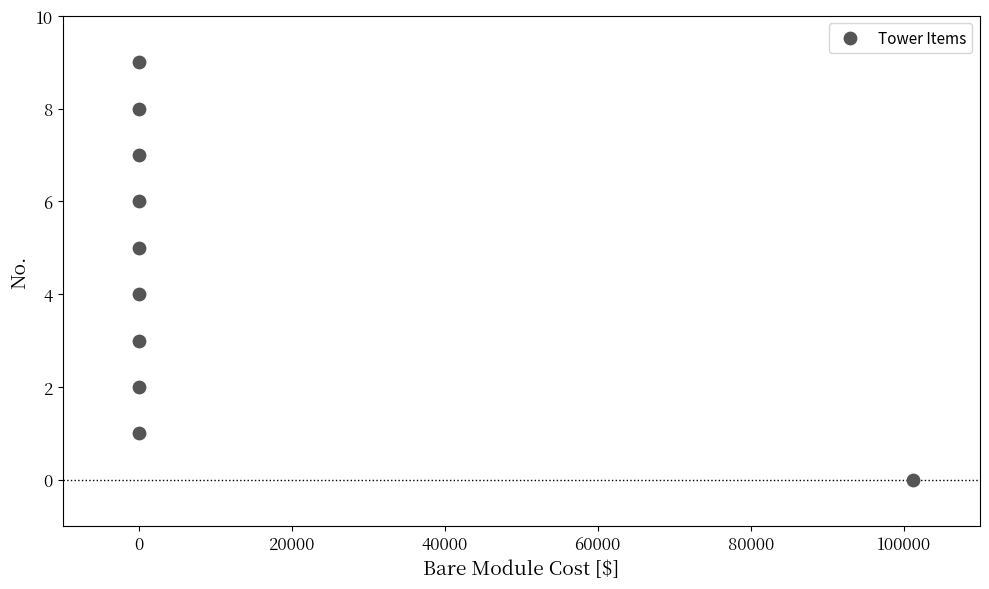

What is the range of Y values (max minus min)?

9